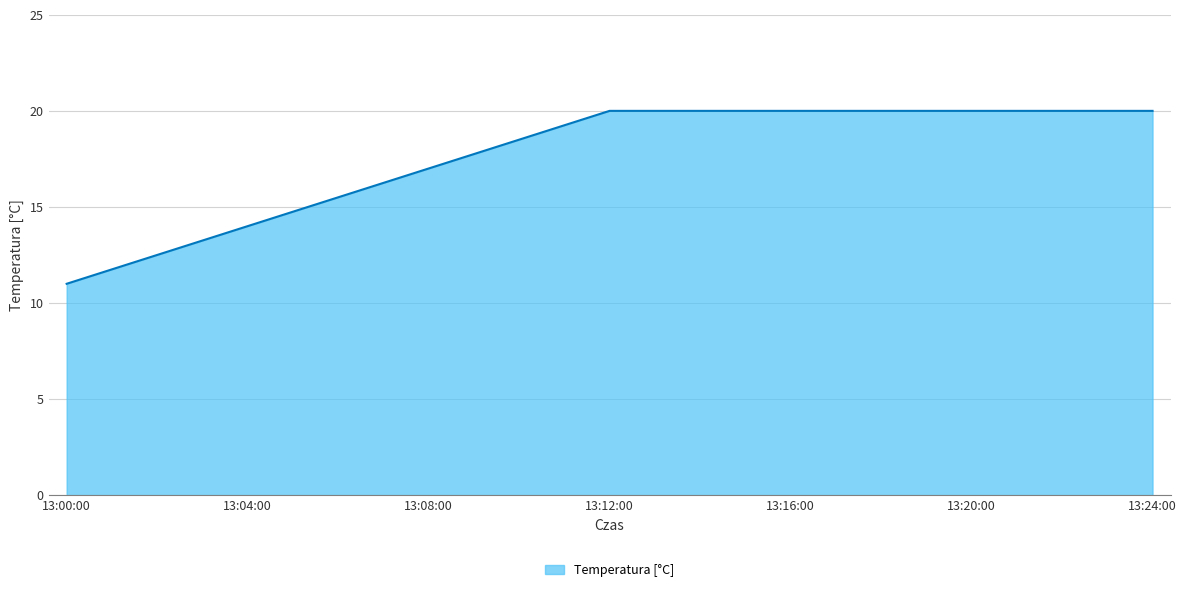

What is the greatest value displayed?

20